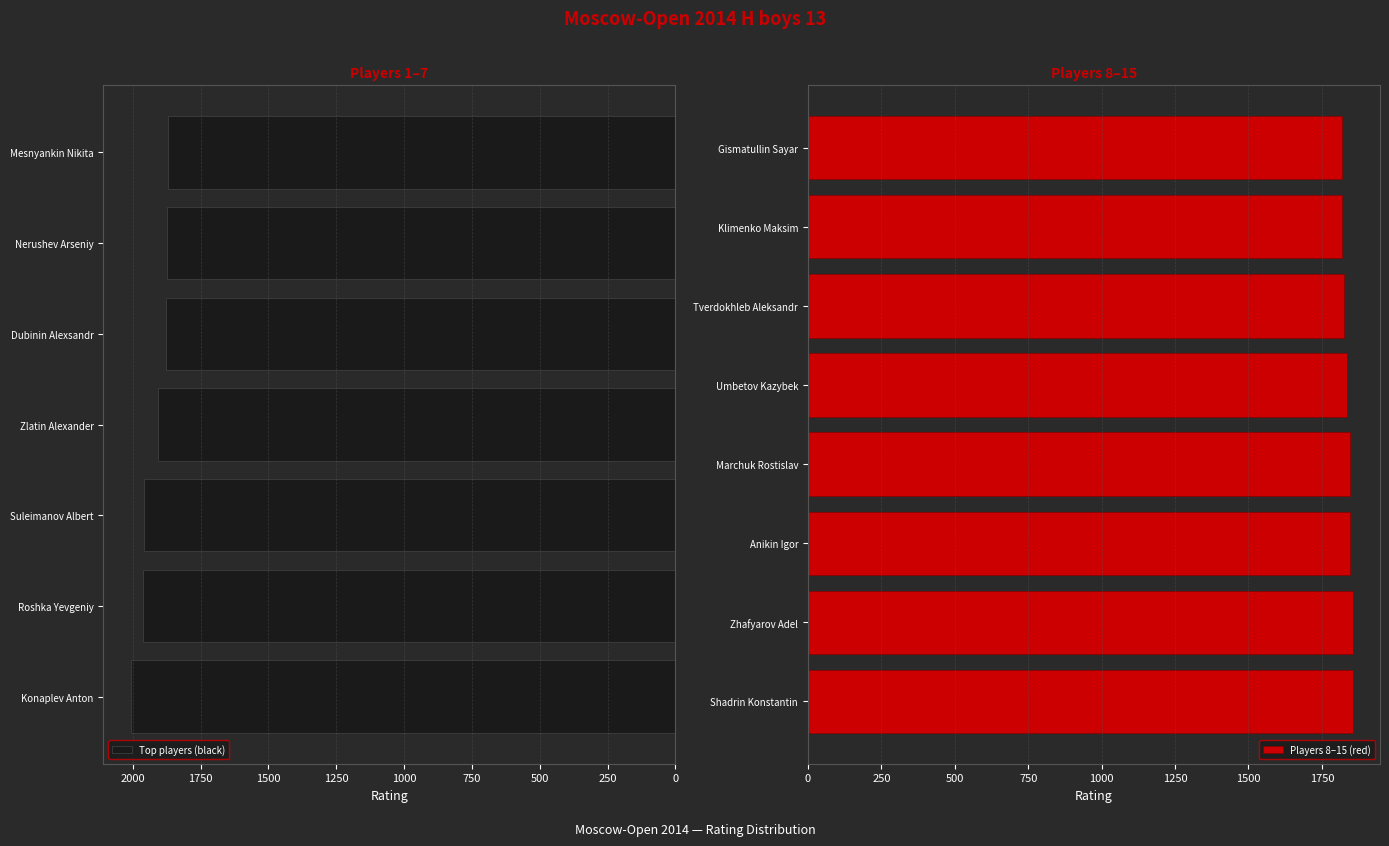

What is the ratio of the value at Zhafyarov Adel to the value at Marchuk Rostislav?

1.0